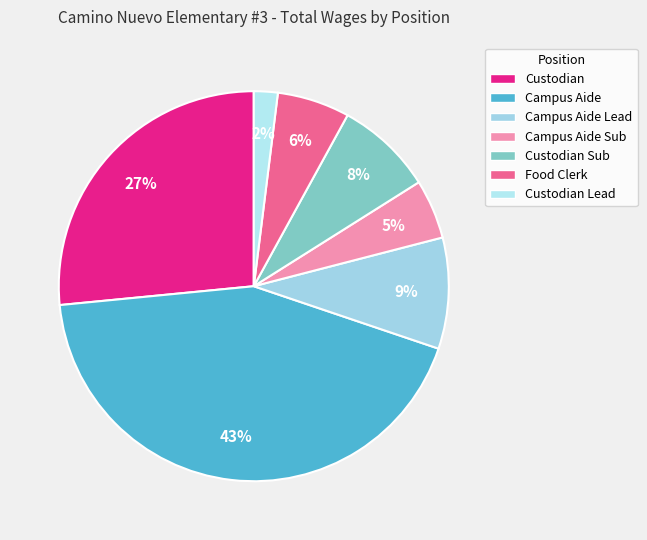

Which slice is the smallest?

Custodian Lead